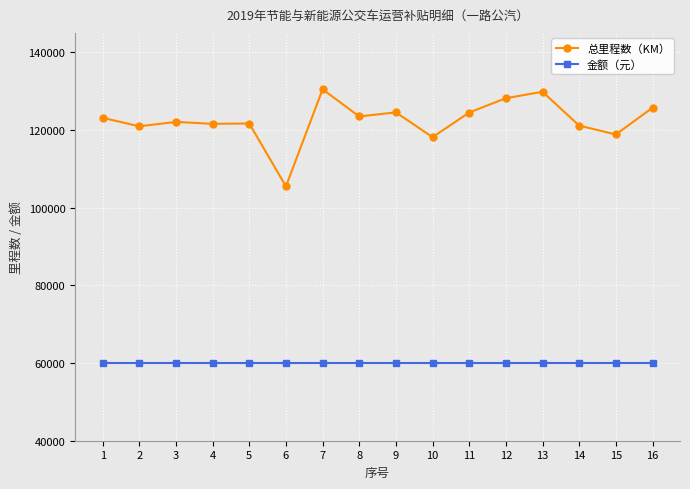

Does the chart have visible grid lines?

Yes